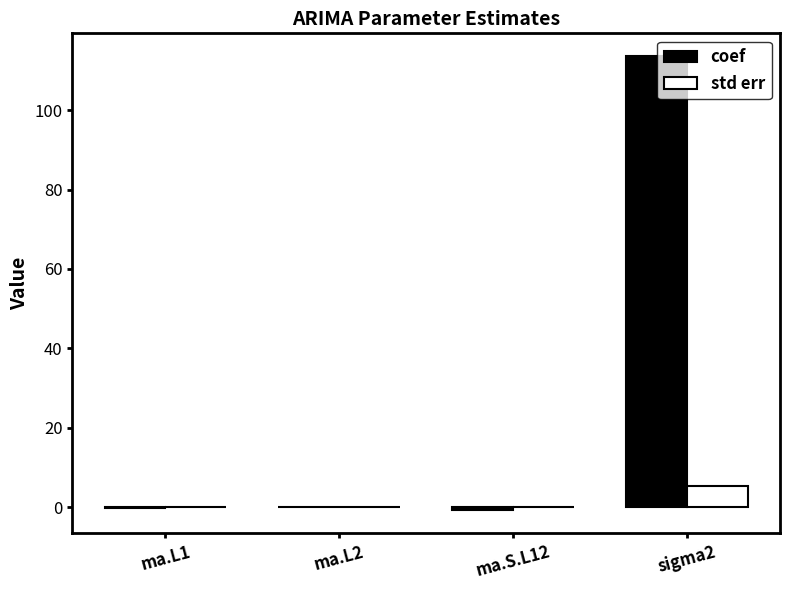

Does the chart contain stacked bars?

No